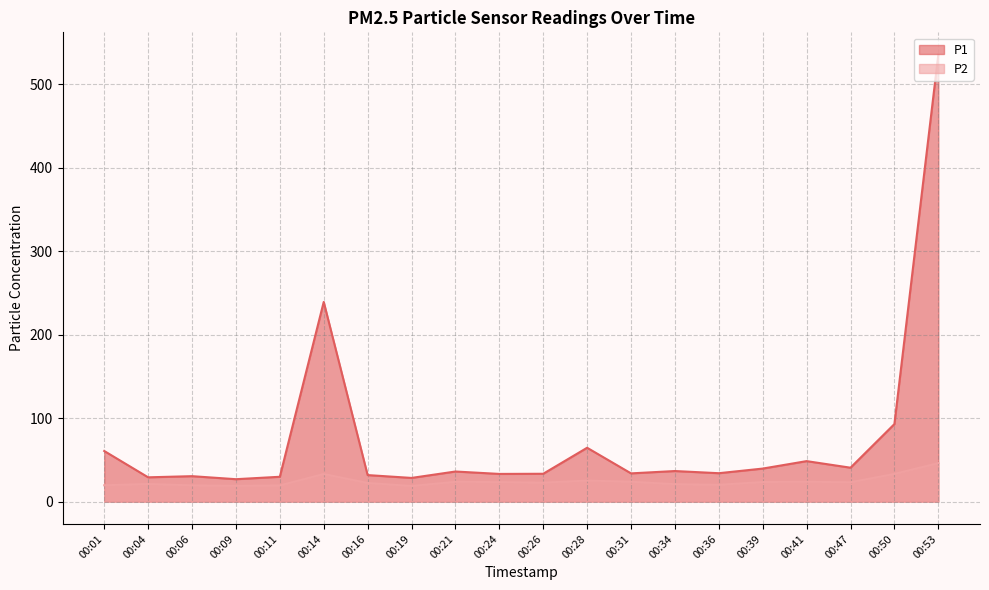

Which series has the widest spread of values?

P1